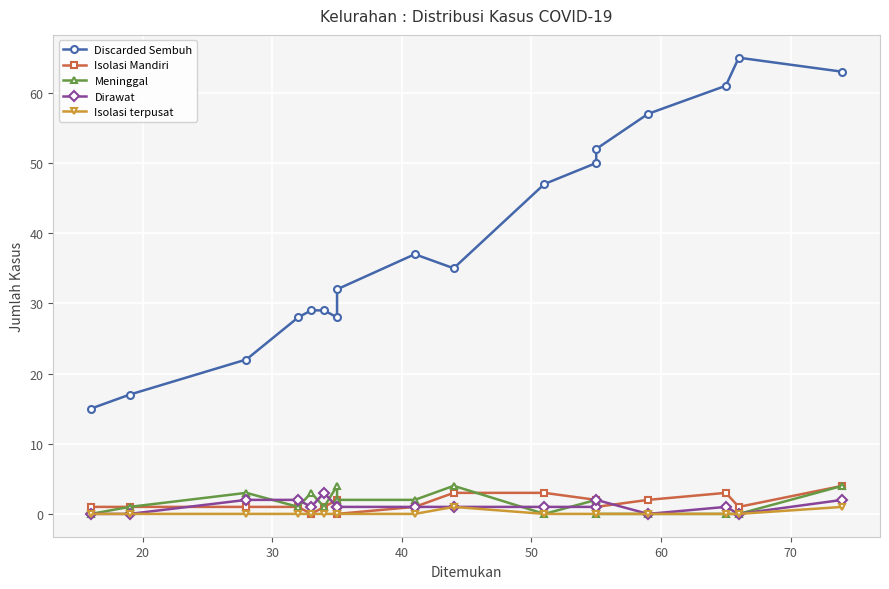

Reading left to right, transcribe all the data shown in this chart.

Discarded Sembuh: 15	17	22	28	29	29	28	32	37	35	47	50	52	57	61	65	63
Isolasi Mandiri: 1	1	1	1	0	1	2	0	1	3	3	2	1	2	3	1	4
Meninggal: 0	1	3	1	3	1	4	2	2	4	0	2	0	0	0	0	4
Dirawat: 0	0	2	2	1	3	1	1	1	1	1	1	2	0	1	0	2
Isolasi terpusat: 0	0	0	0	0	0	0	0	0	1	0	0	0	0	0	0	1